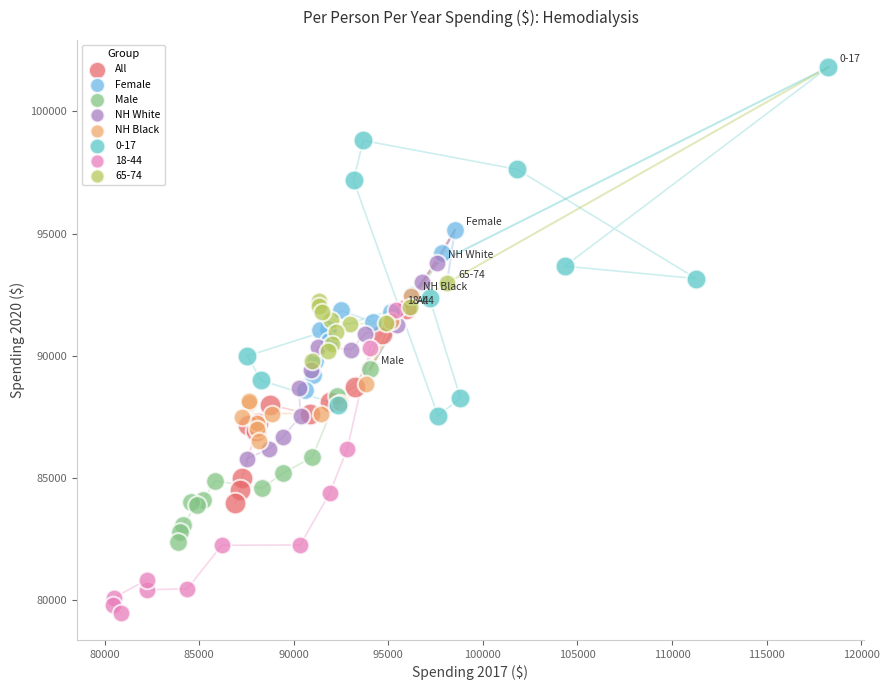

Which series reaches the maximum Y coordinate?

0-17